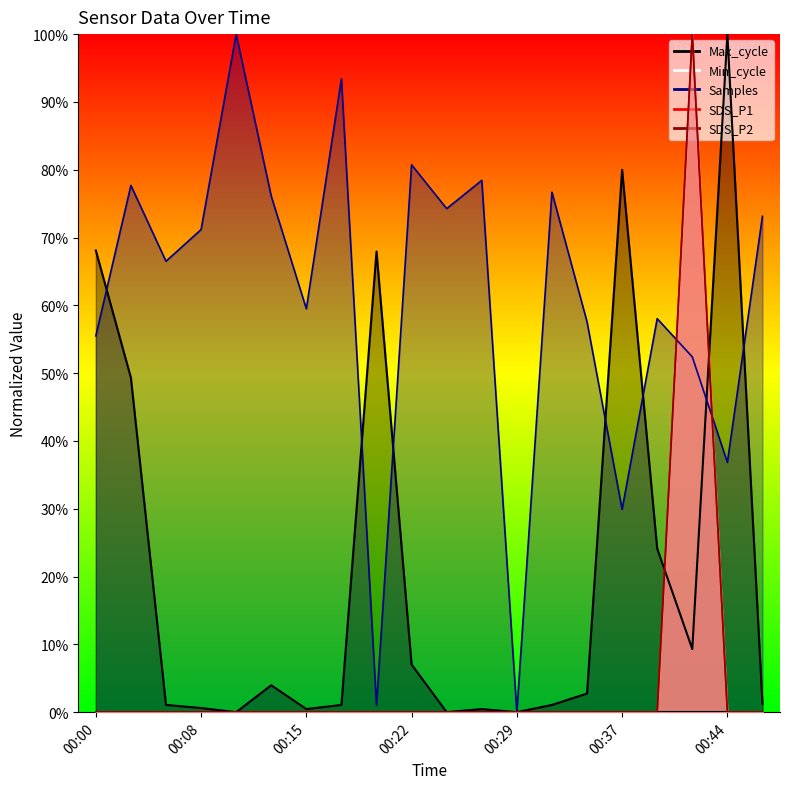

How many lines are shown in the chart?

4